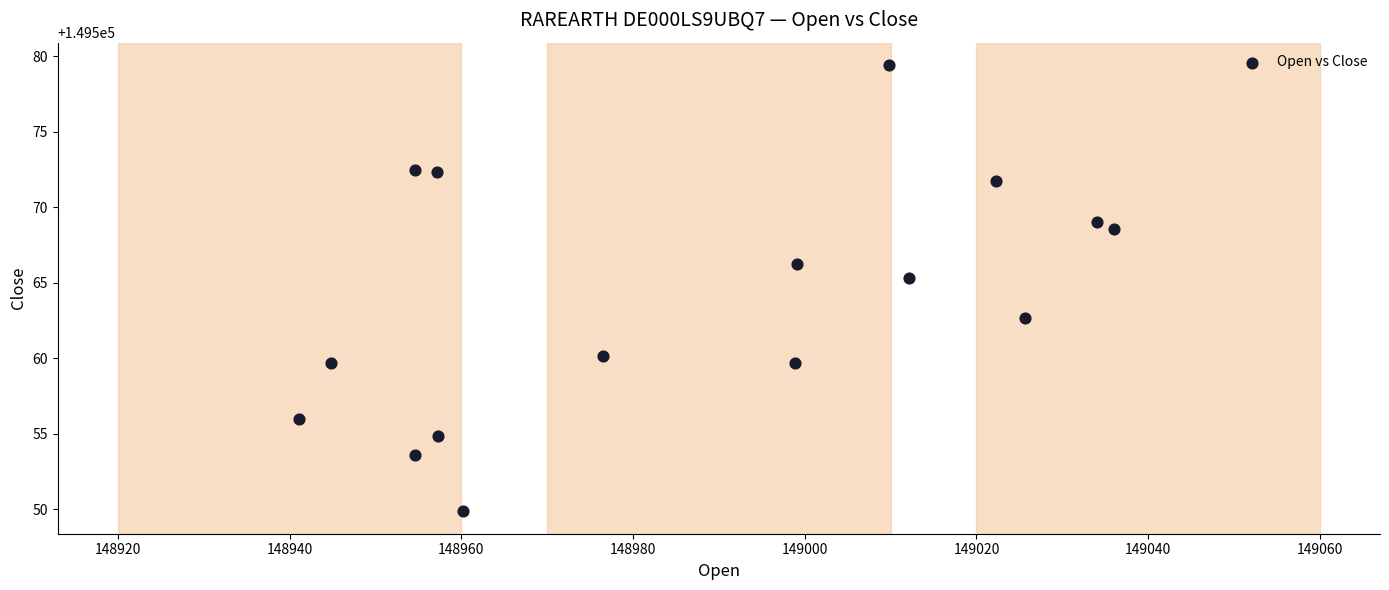

What is the range of X values (max minus min)?

94.9